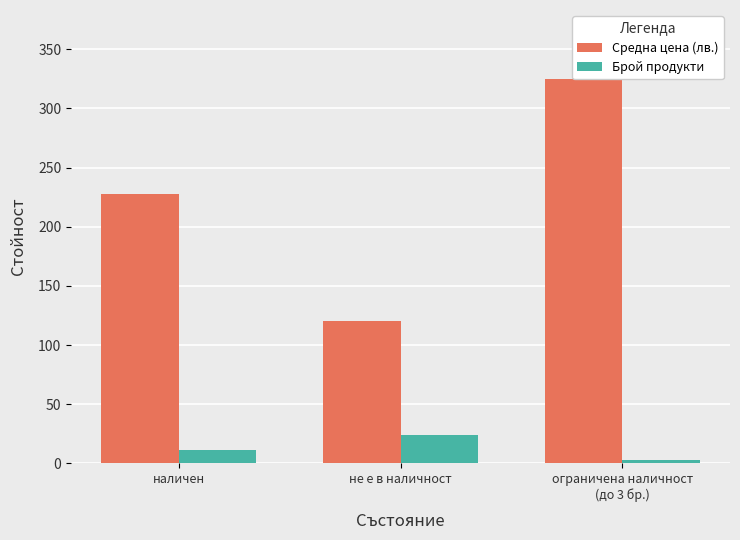

List the series in order of their peak value, highest first.

Средна цена (лв.), Брой продукти